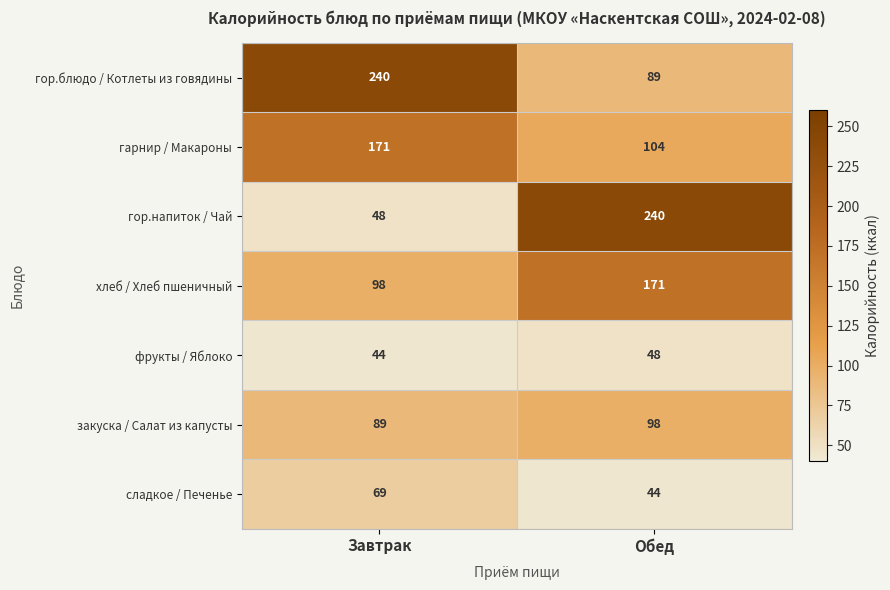

What is the highest value of the фрукты / Яблоко series?

48